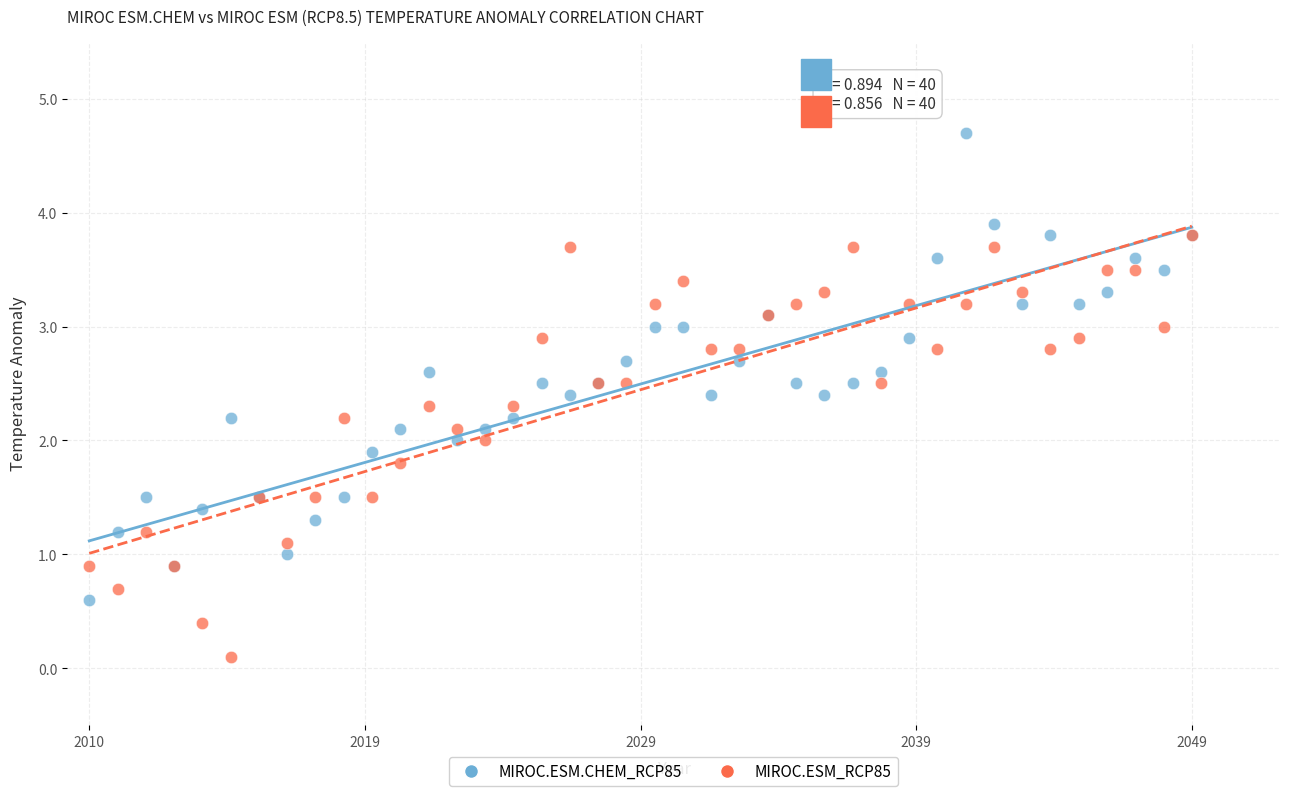

Which series reaches the maximum Y coordinate?

MIROC.ESM.CHEM_RCP85